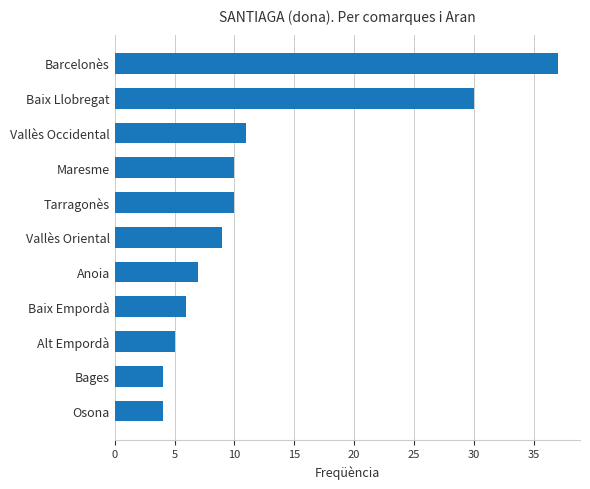

At which category does the chart reach its peak across all series?

Barcelonès